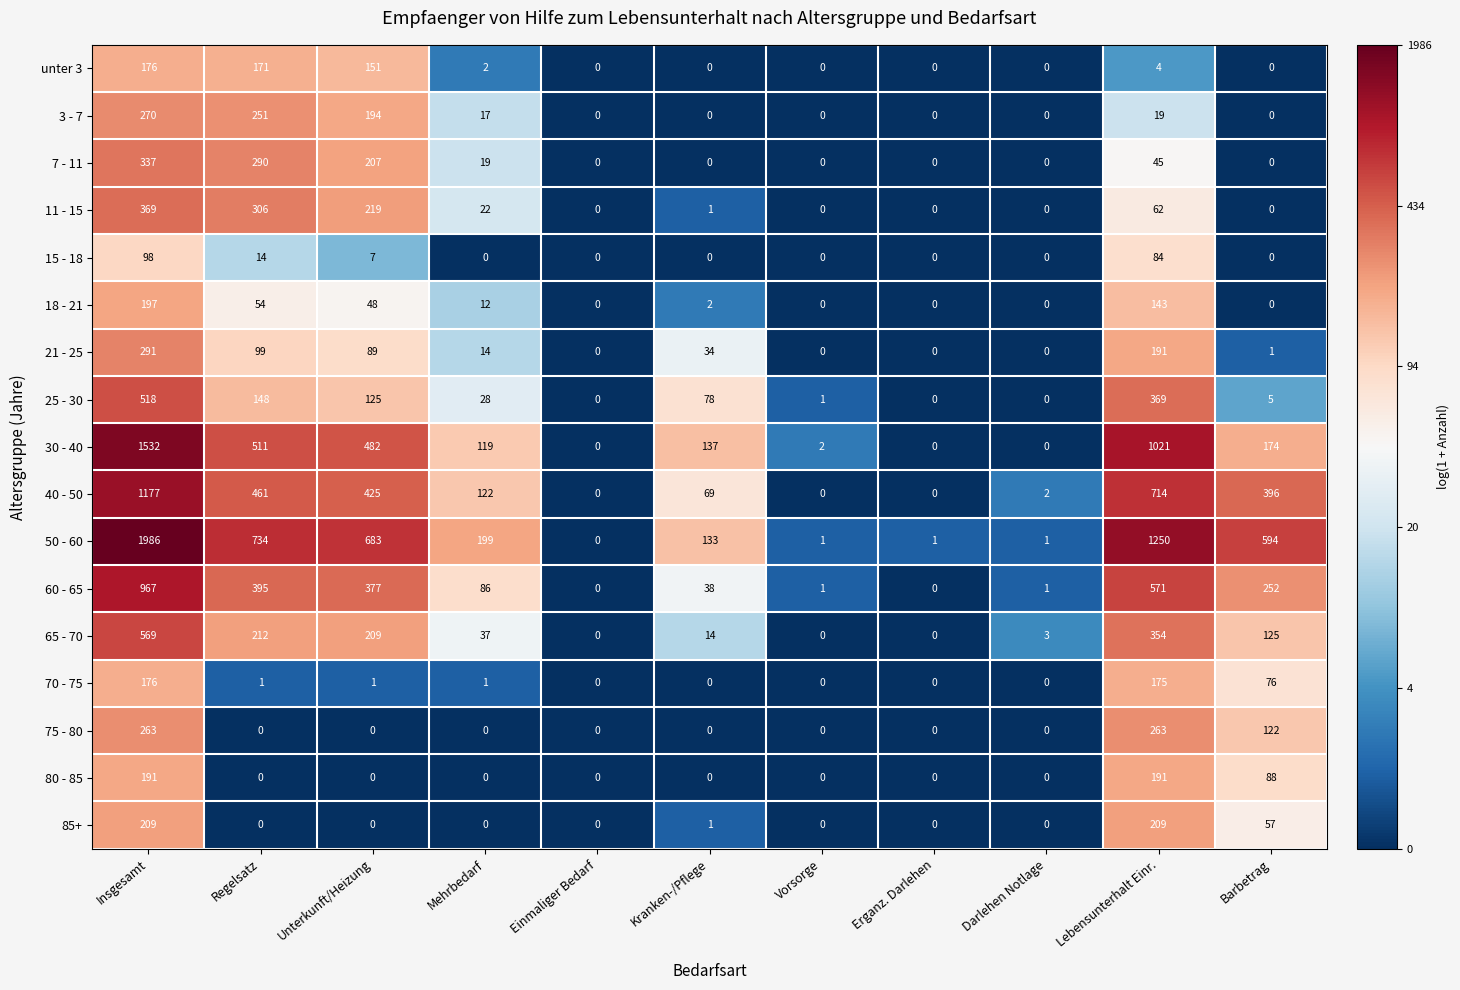

Where does the 30 - 40 series first go above 137?

Insgesamt